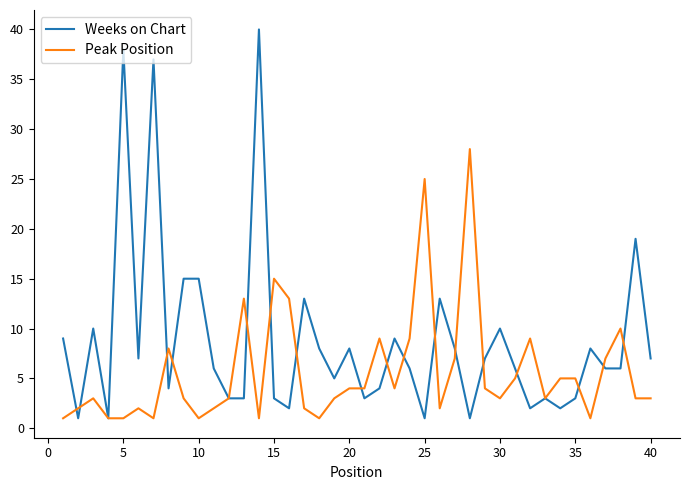

Which series has the largest range (max minus min)?

Weeks on Chart